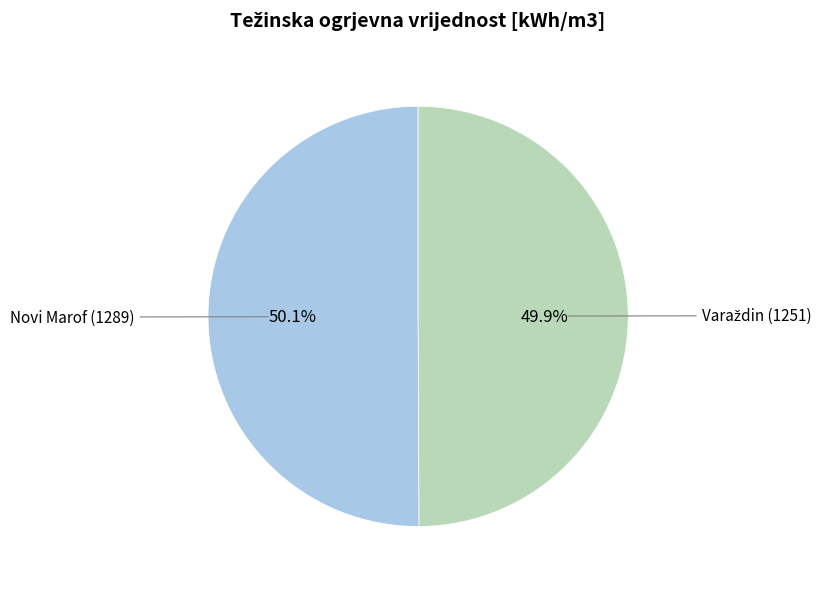

How much of the chart is everything except Novi Marof (1289)?

49.9%